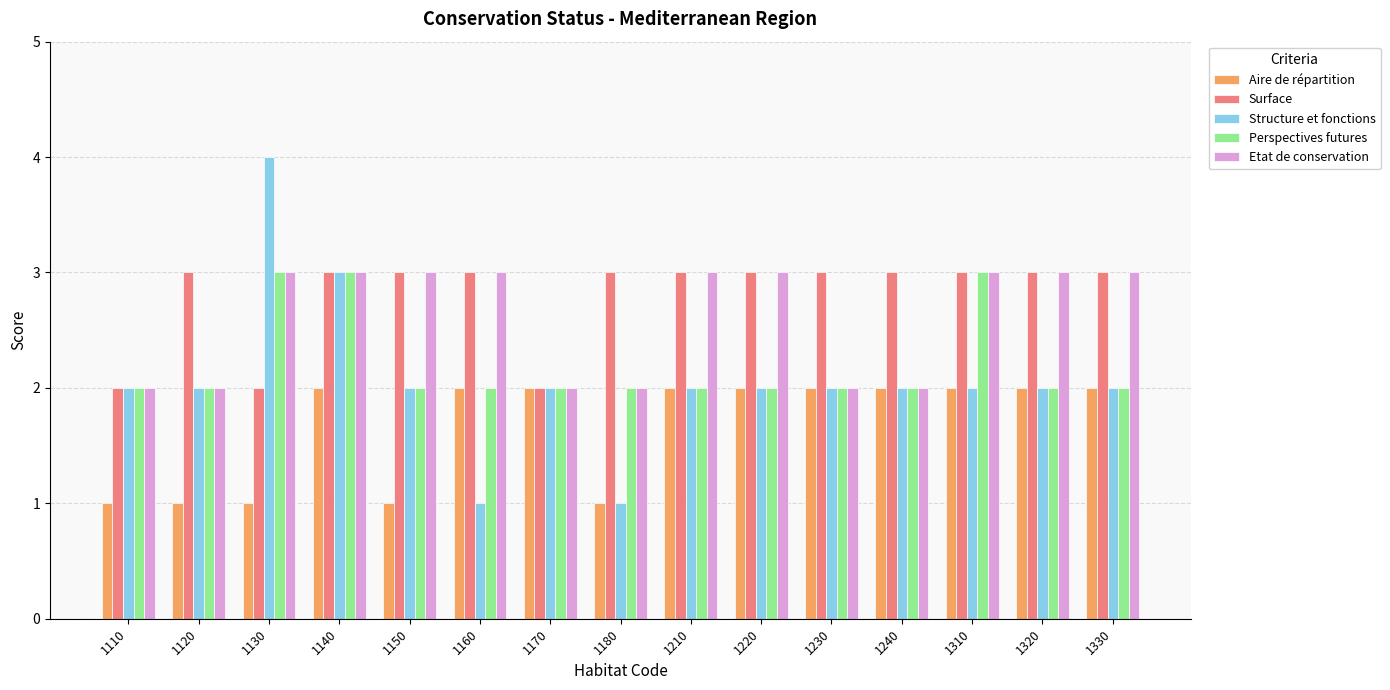

Is the value of Perspectives futures at 1130 greater than the value of Surface at 1130?

Yes